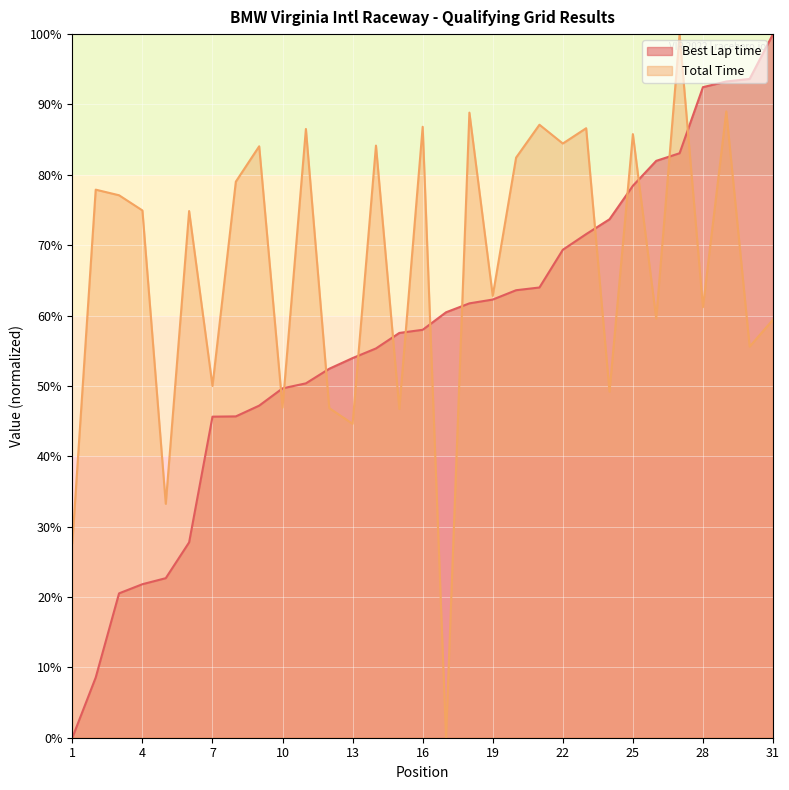

The value of Total Time at 8 is 79.0. True or false?

True